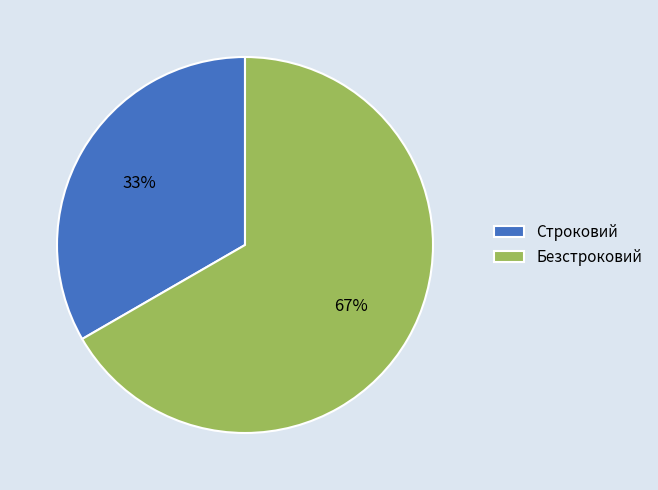

Combined, do Строковий and Безстроковий account for over 50%?

Yes